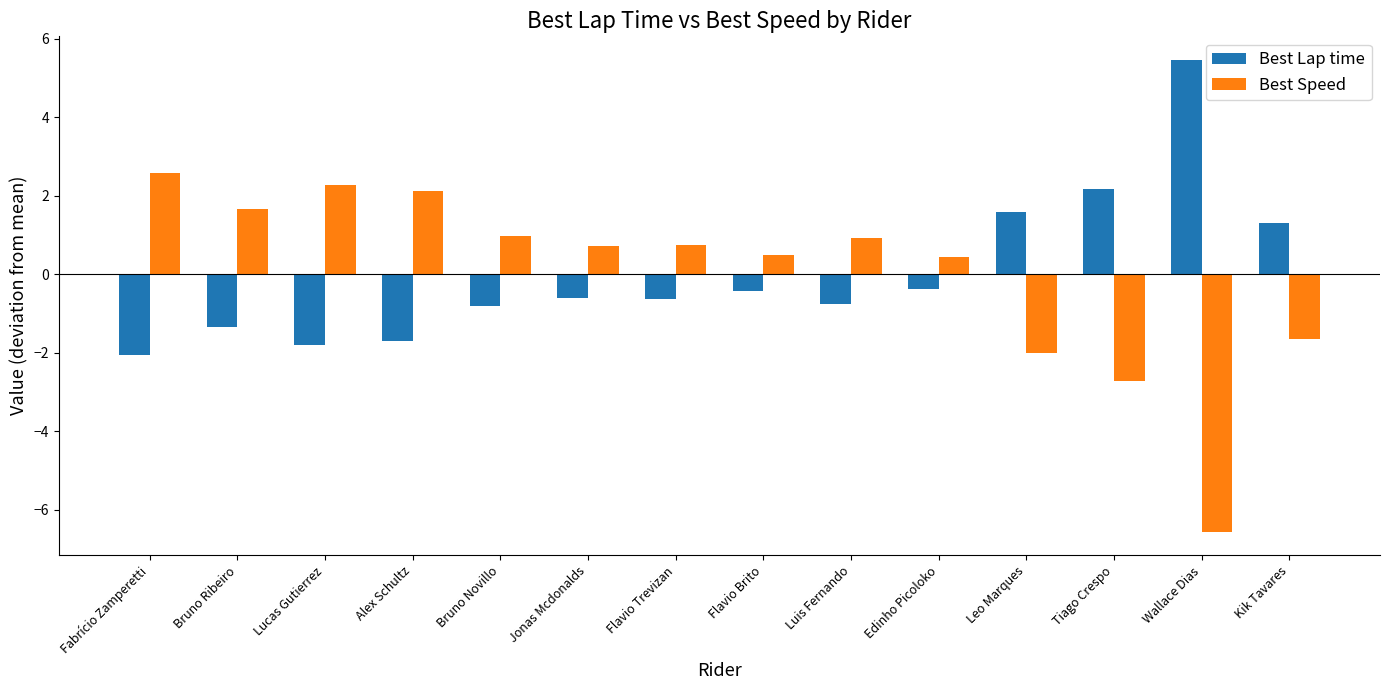

Are the bars grouped side by side (vs. stacked)?

Yes